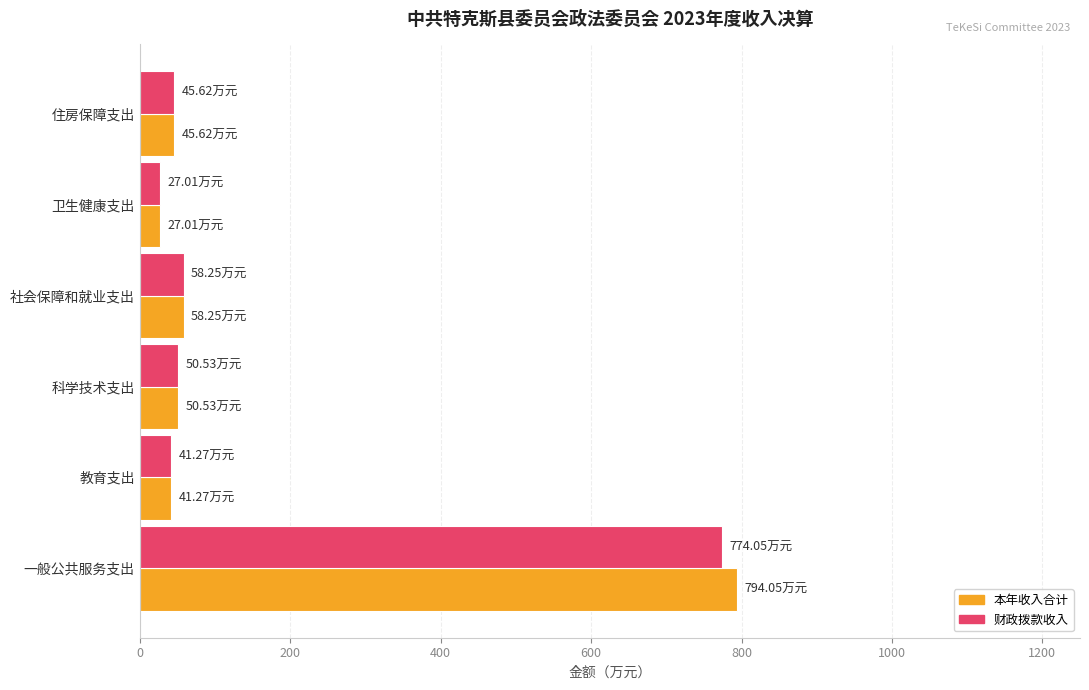

Which series has the widest spread of values?

本年收入合计